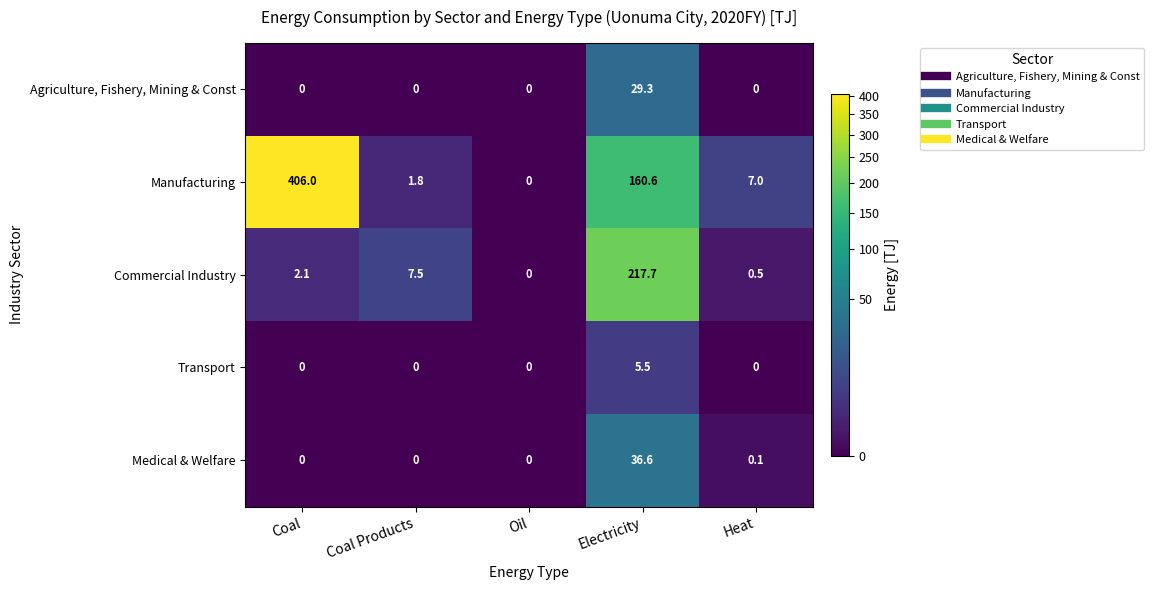

True or false: Commercial Industry has a value of 3.4 at Coal.

False